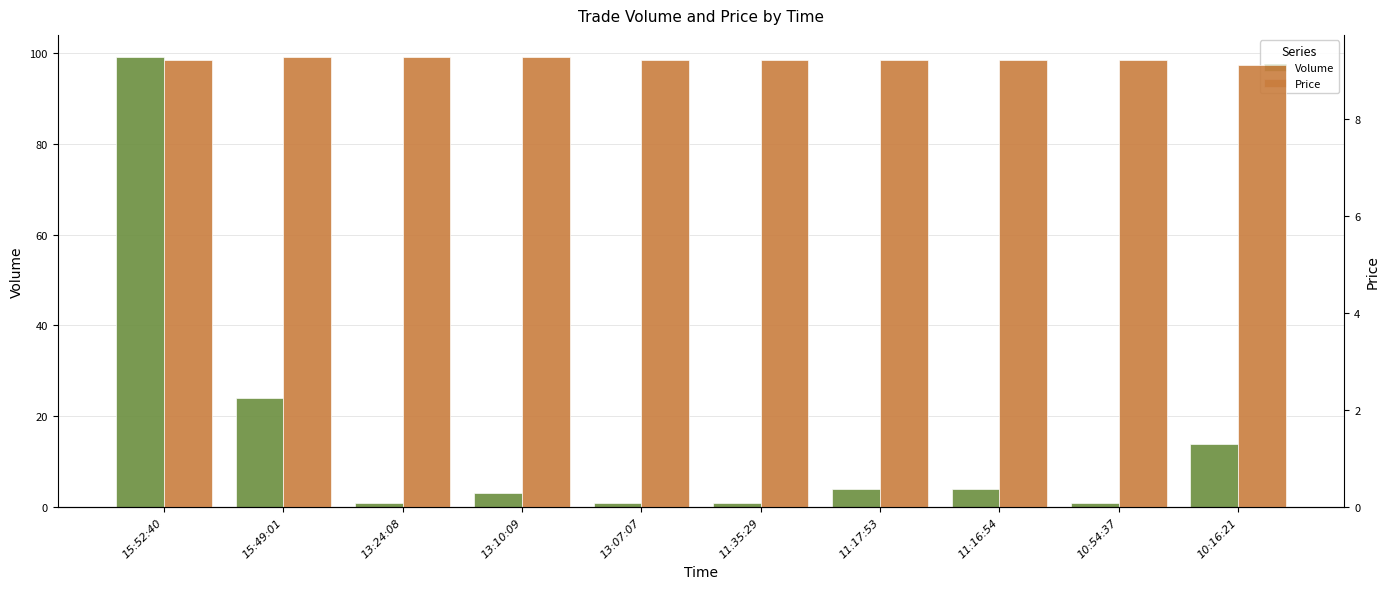

Is it true that Volume equals 4.0 at 11:17:53?

True